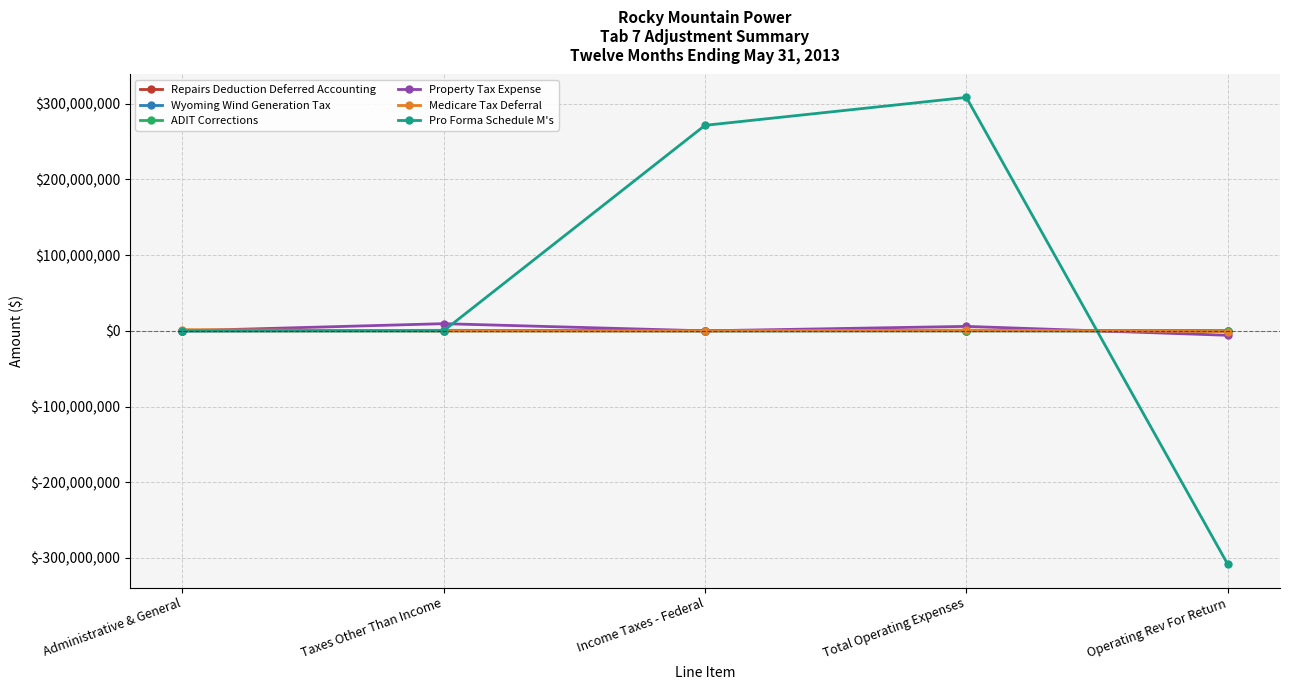

What is the smallest value displayed?

-308297182.2